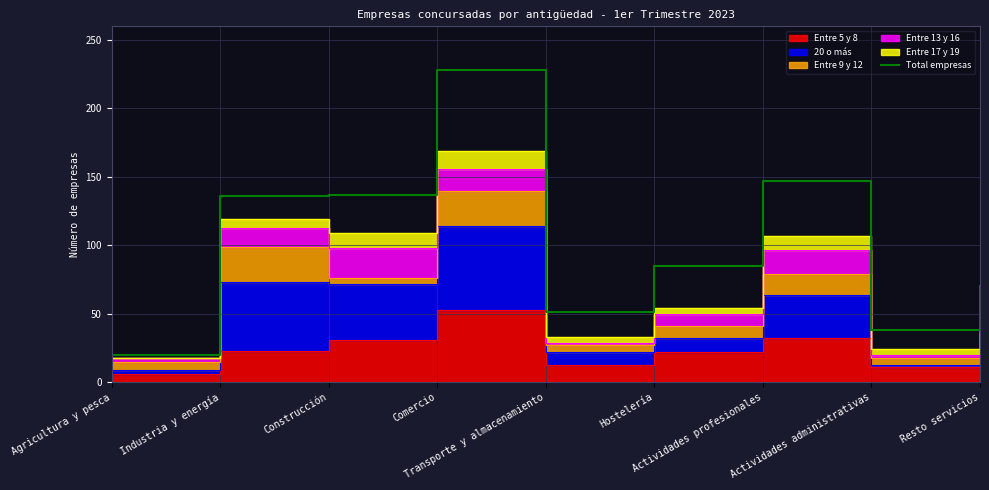

Which category has the lowest value across all series?

Agricultura y pesca